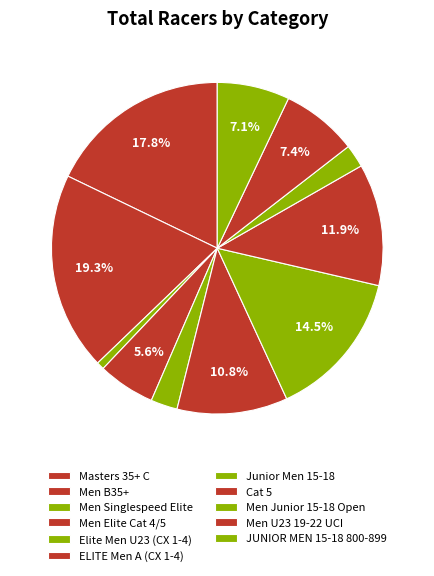

Is Men U23 19-22 UCI the majority of the pie?

No